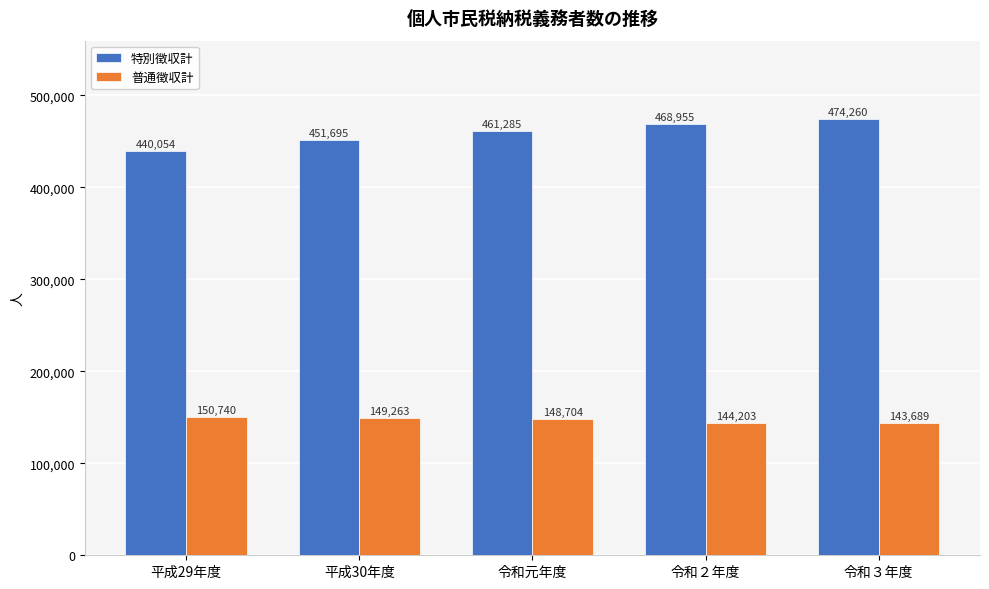

How many values in the 特別徴収計 series are below 461285?

2